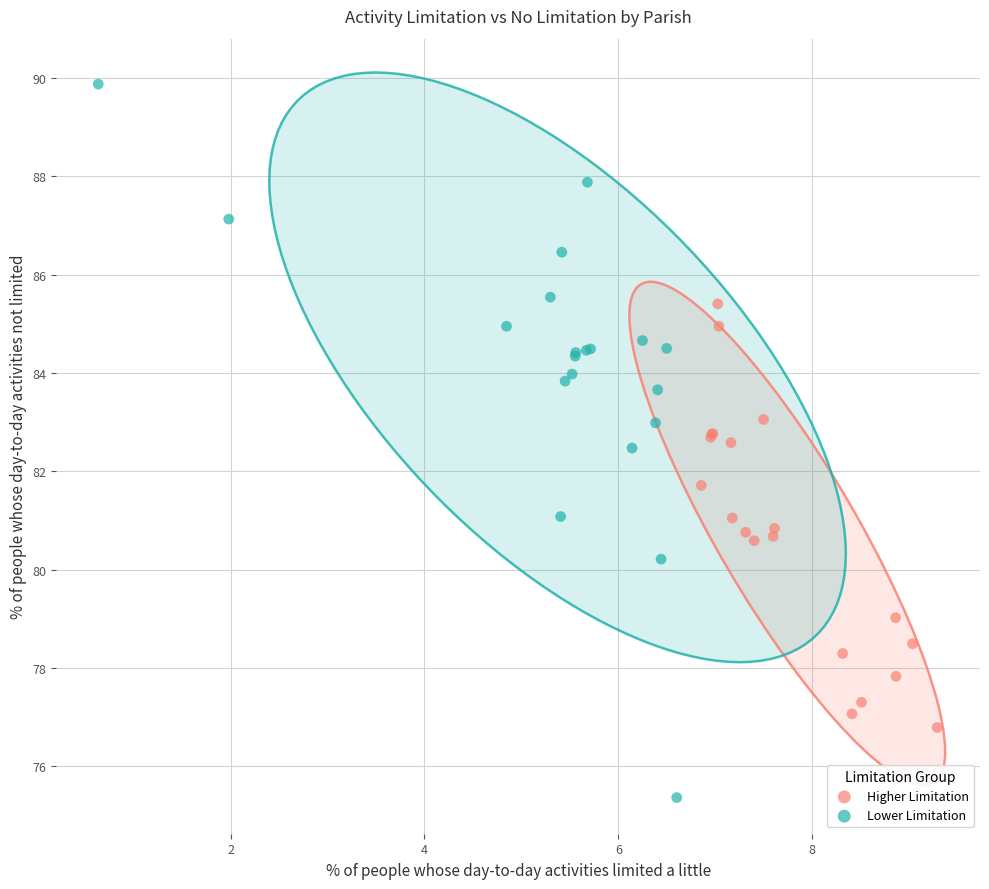

Which series reaches the maximum Y coordinate?

Lower Limitation